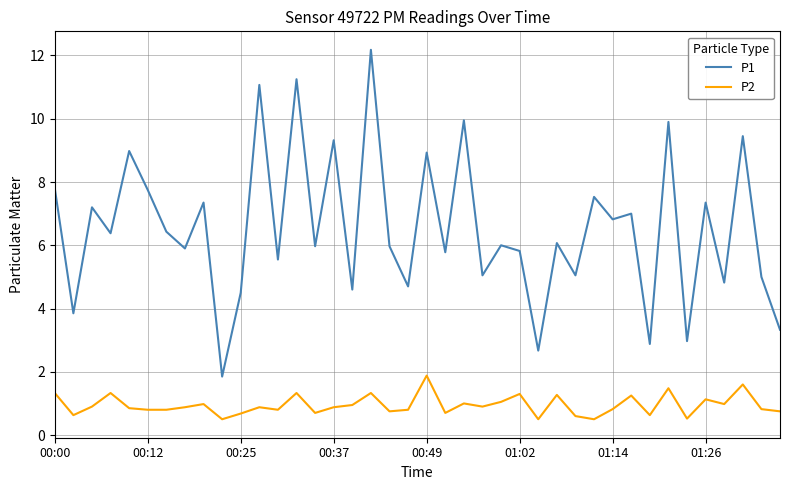

What is the difference between the maximum and minimum values in the P1 series?

10.3